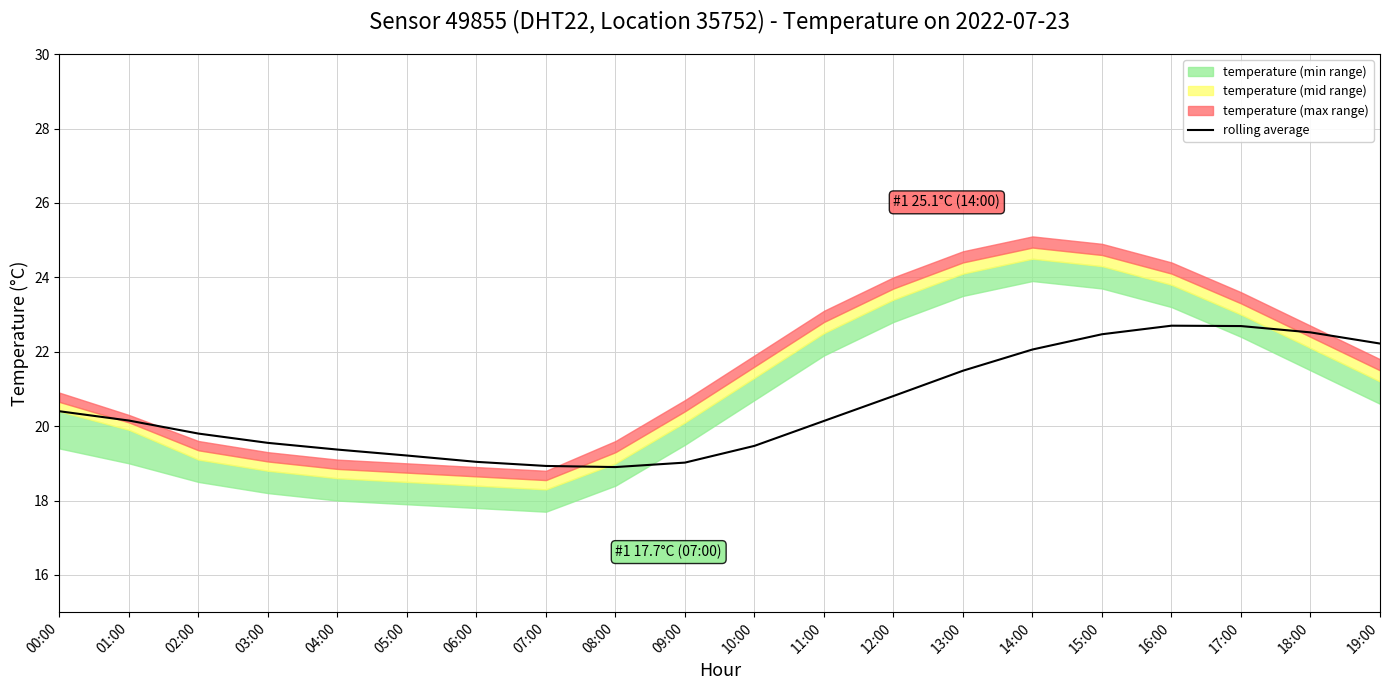

What position from the left is 00:00?

1